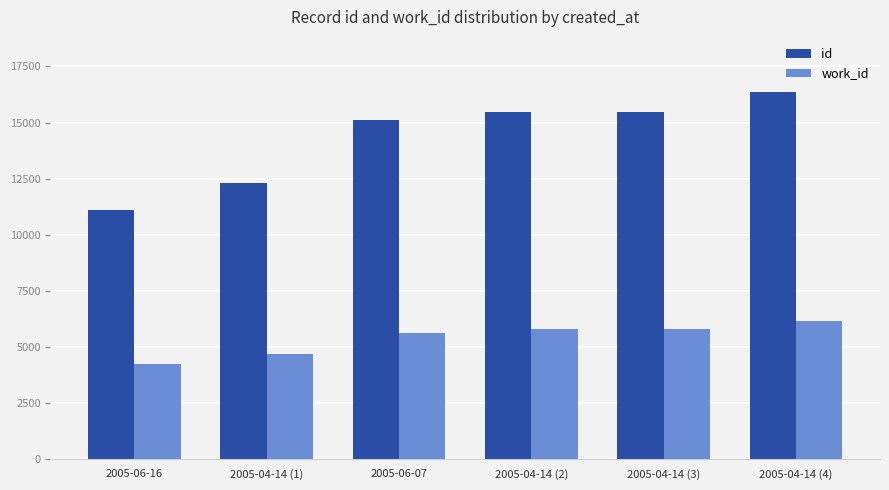

Count the number of data series in this chart.

2